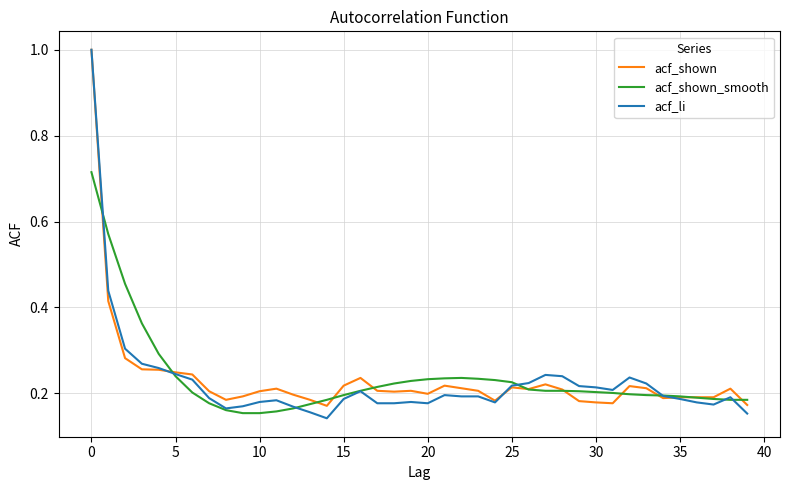

What is the greatest value displayed?

1.0